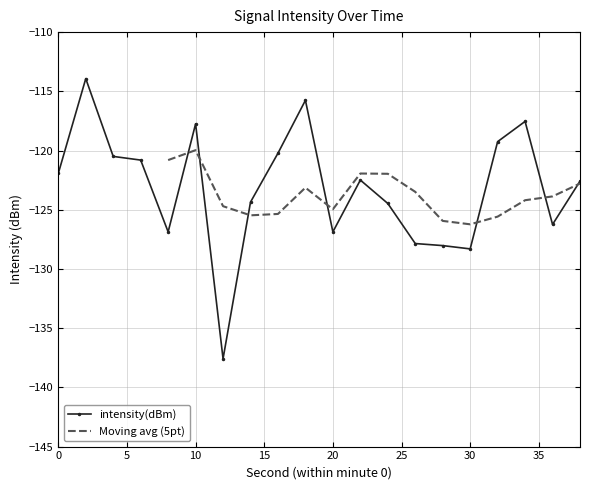

At which category does the data reach its first local peak?

2